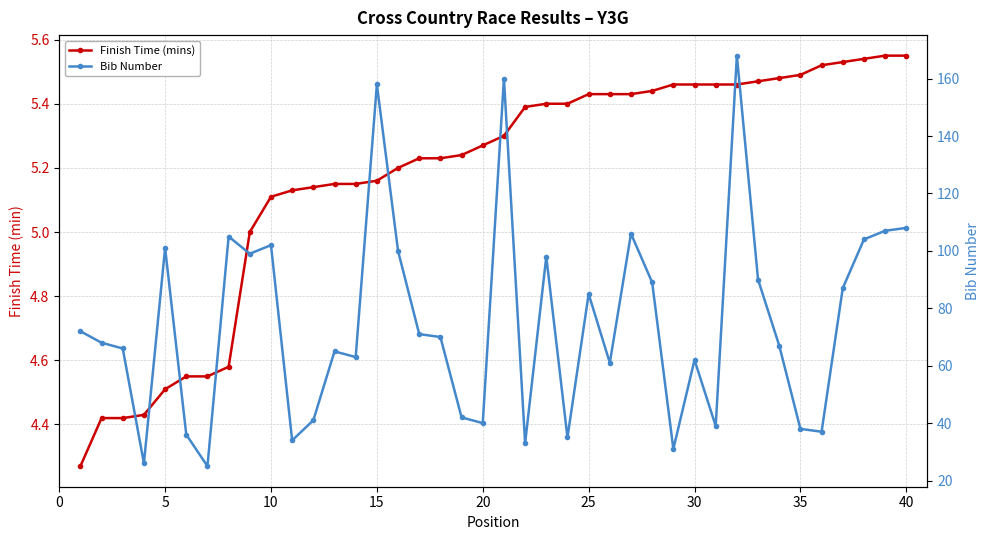

How many lines are shown in the chart?

2